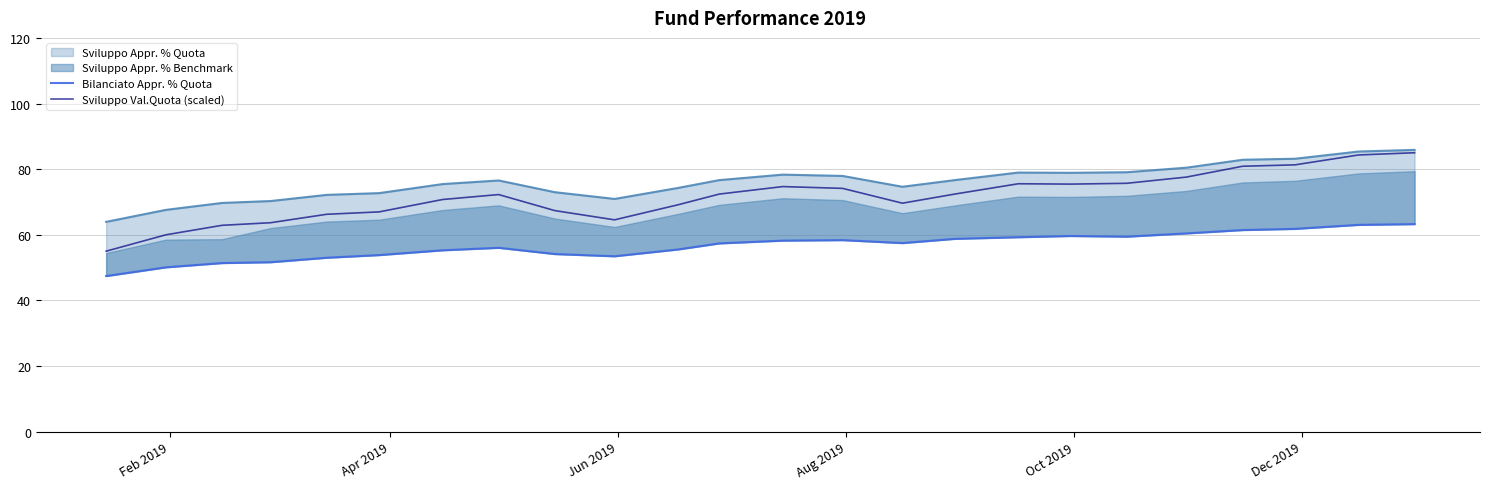

How many data points does each series have?

24